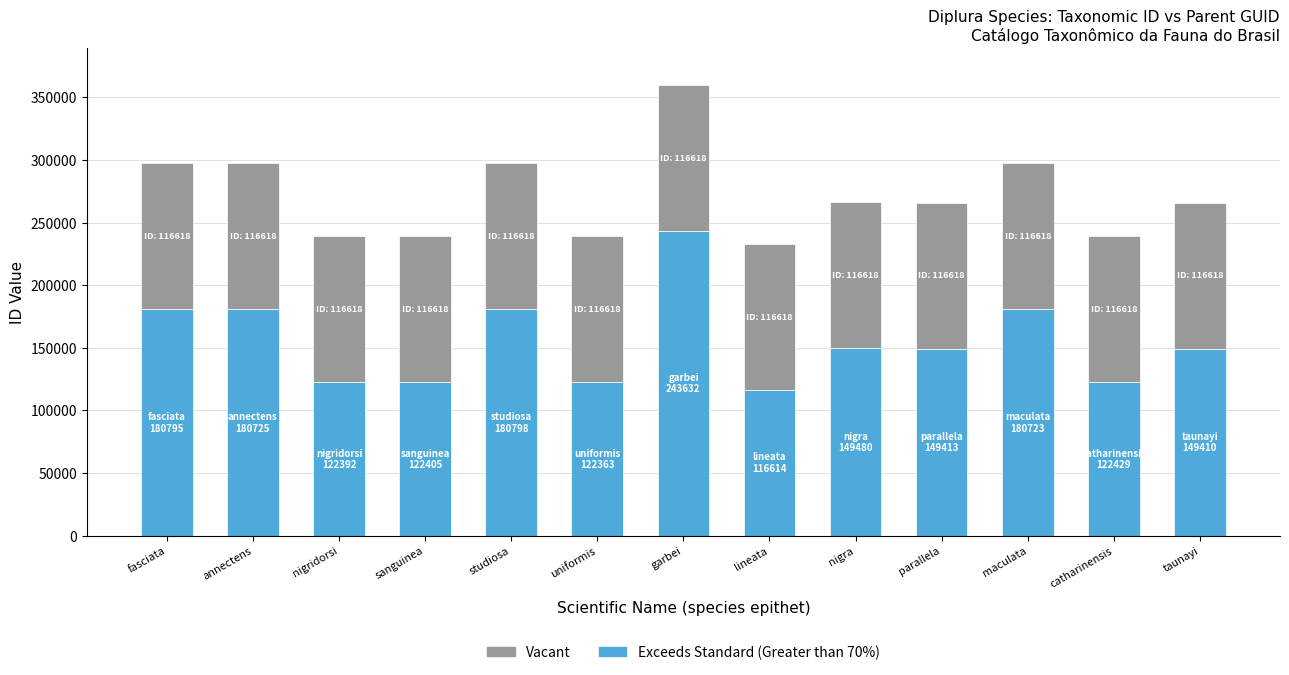

The value of Exceeds Standard (Greater than 70%) at nigra is 149480. True or false?

True